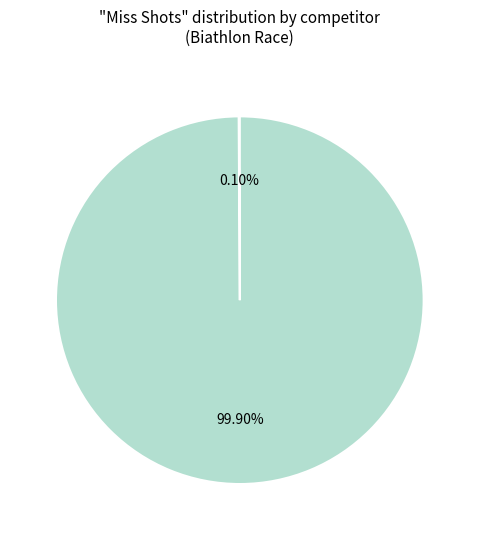

Does any single category account for the majority?

Yes